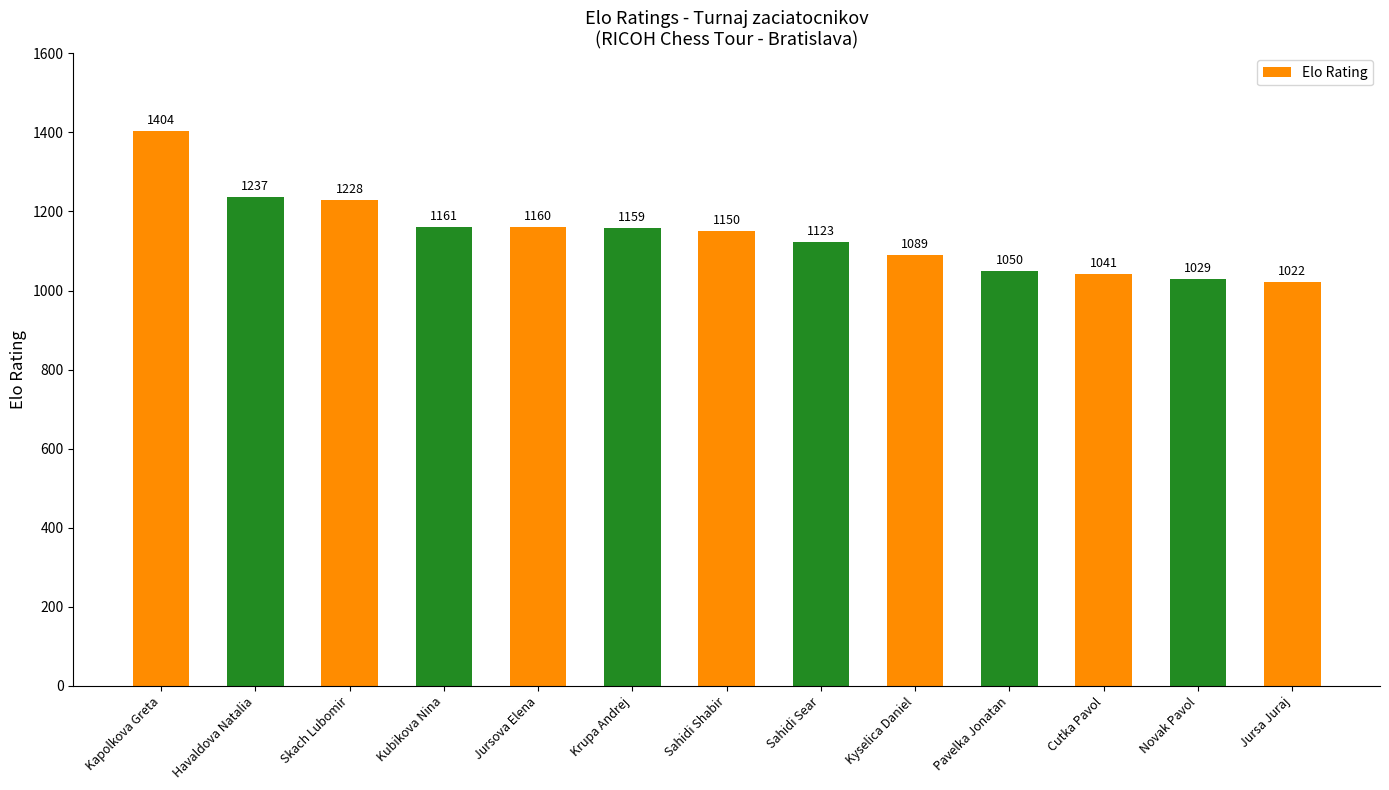

Reading left to right, list all the values displayed in this chart.

Kapolkova Greta=1404	Havaldova Natalia=1237	Skach Lubomir=1228	Kubikova Nina=1161	Jursova Elena=1160	Krupa Andrej=1159	Sahidi Shabir=1150	Sahidi Sear=1123	Kyselica Daniel=1089	Pavelka Jonatan=1050	Cutka Pavol=1041	Novak Pavol=1029	Jursa Juraj=1022